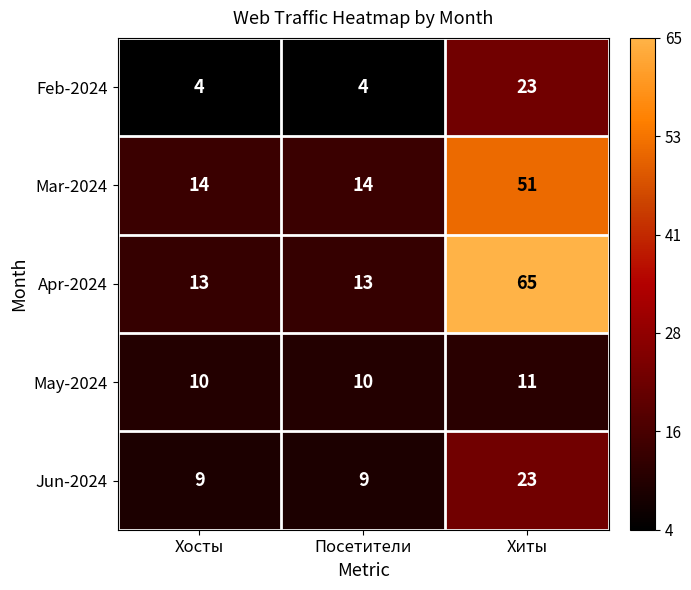

At which category is the sum across all series the highest?

Хиты